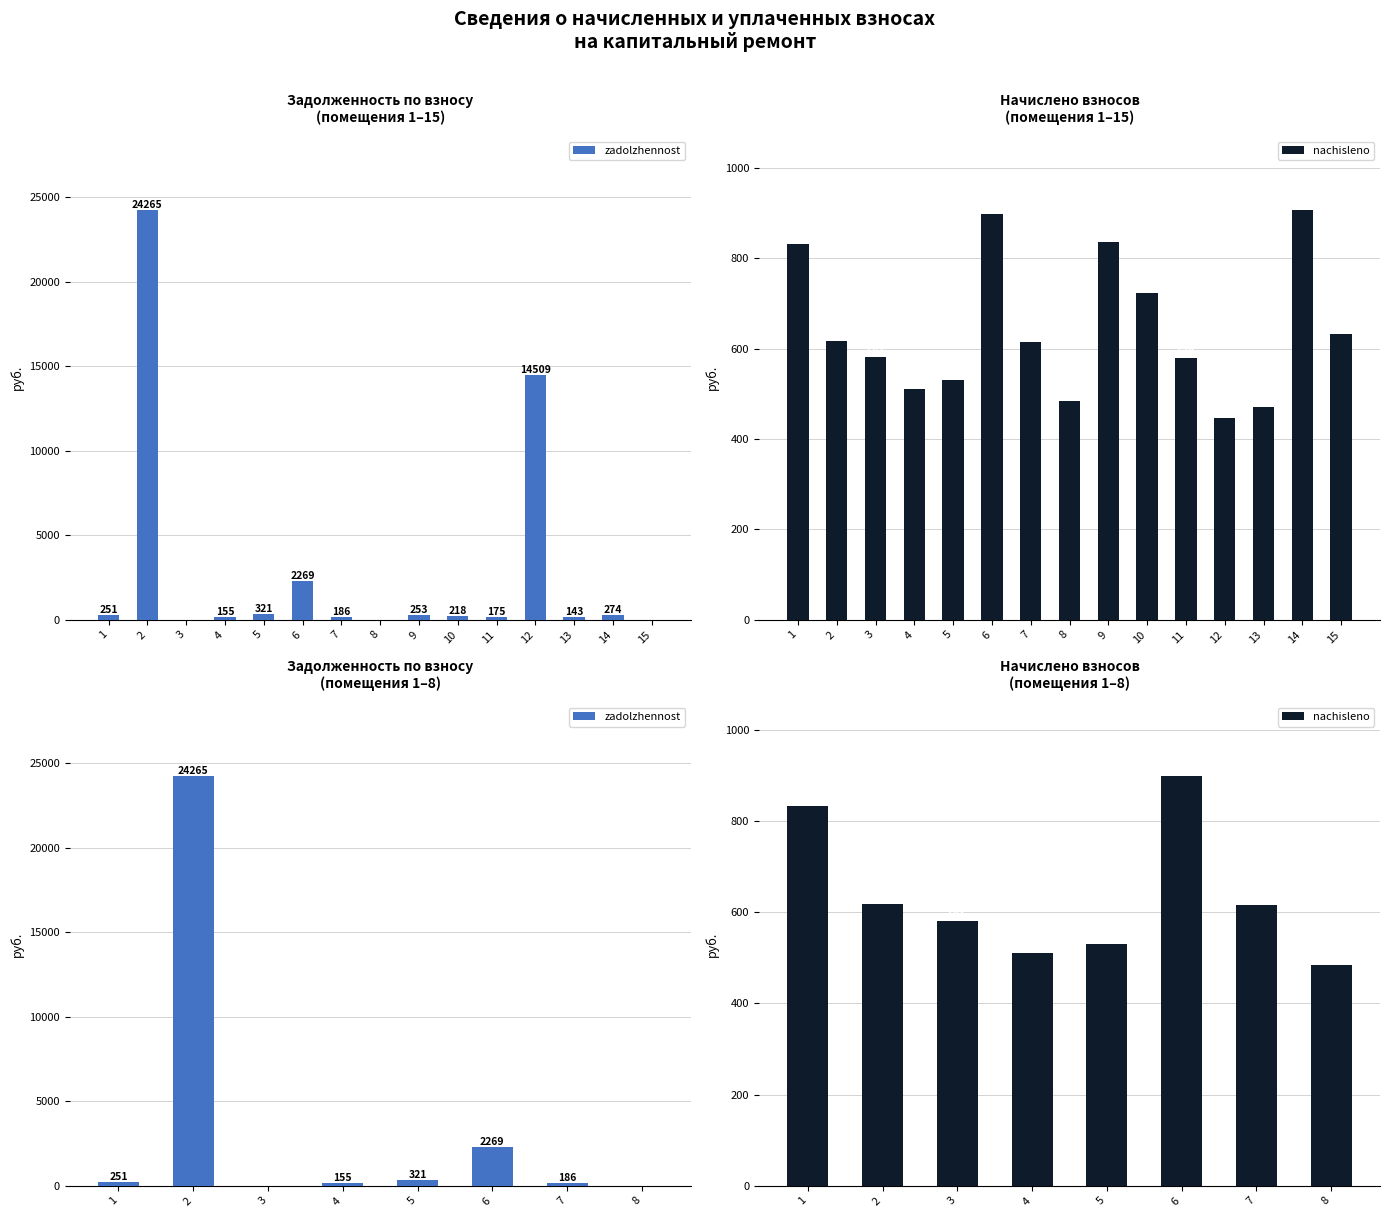

What is the maximum value shown in the chart?

24264.7